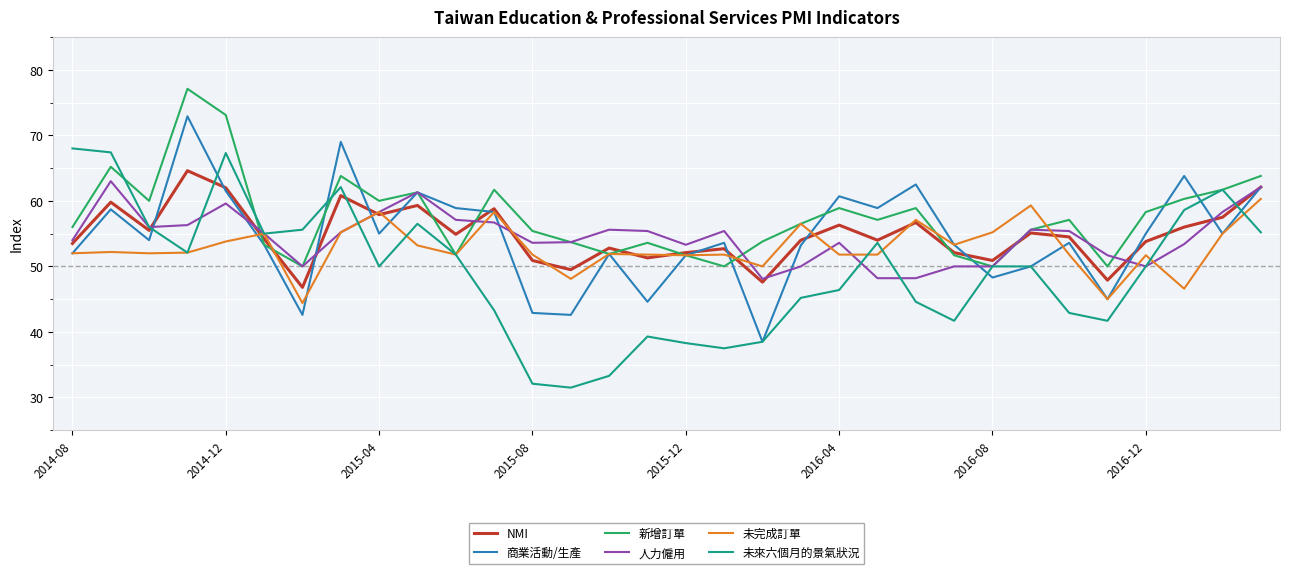

What is the highest value of the 未完成訂單 series?

60.3